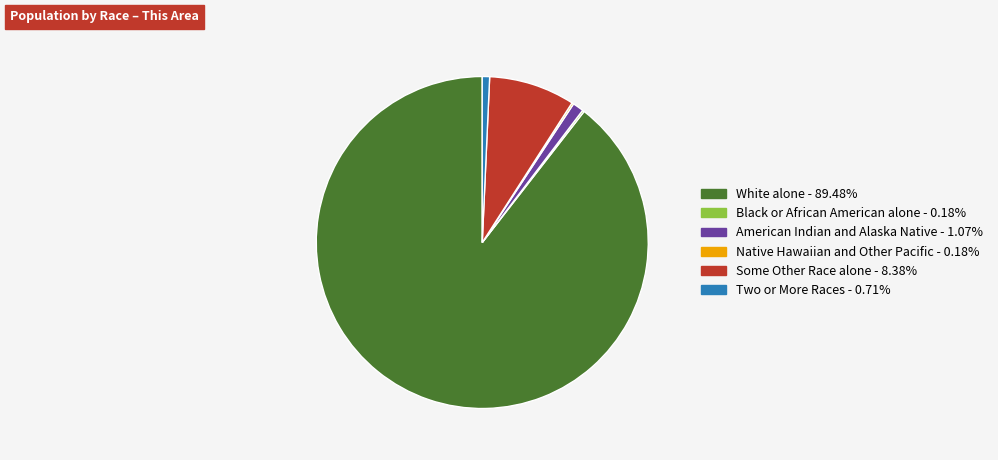

Is there a majority slice in this chart?

Yes